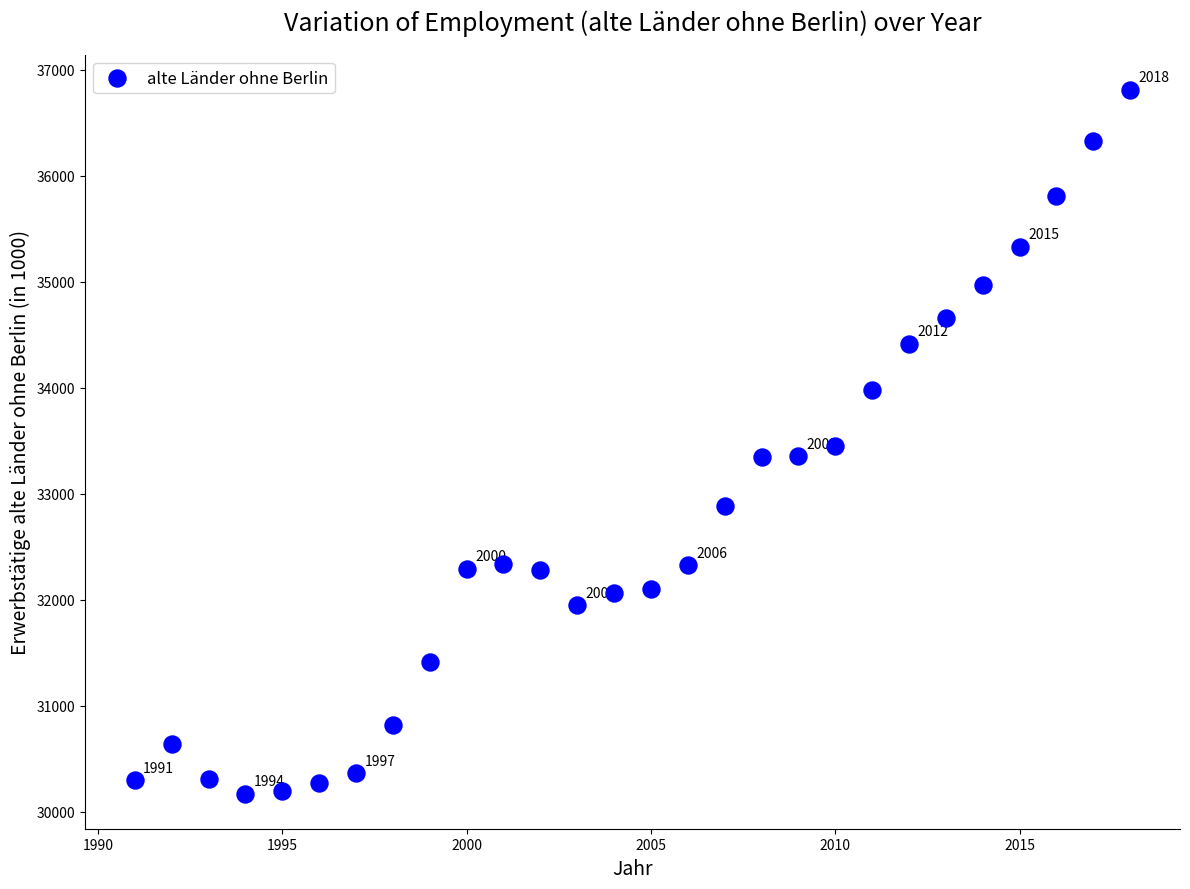

What is the range of Y values (max minus min)?

6638.9